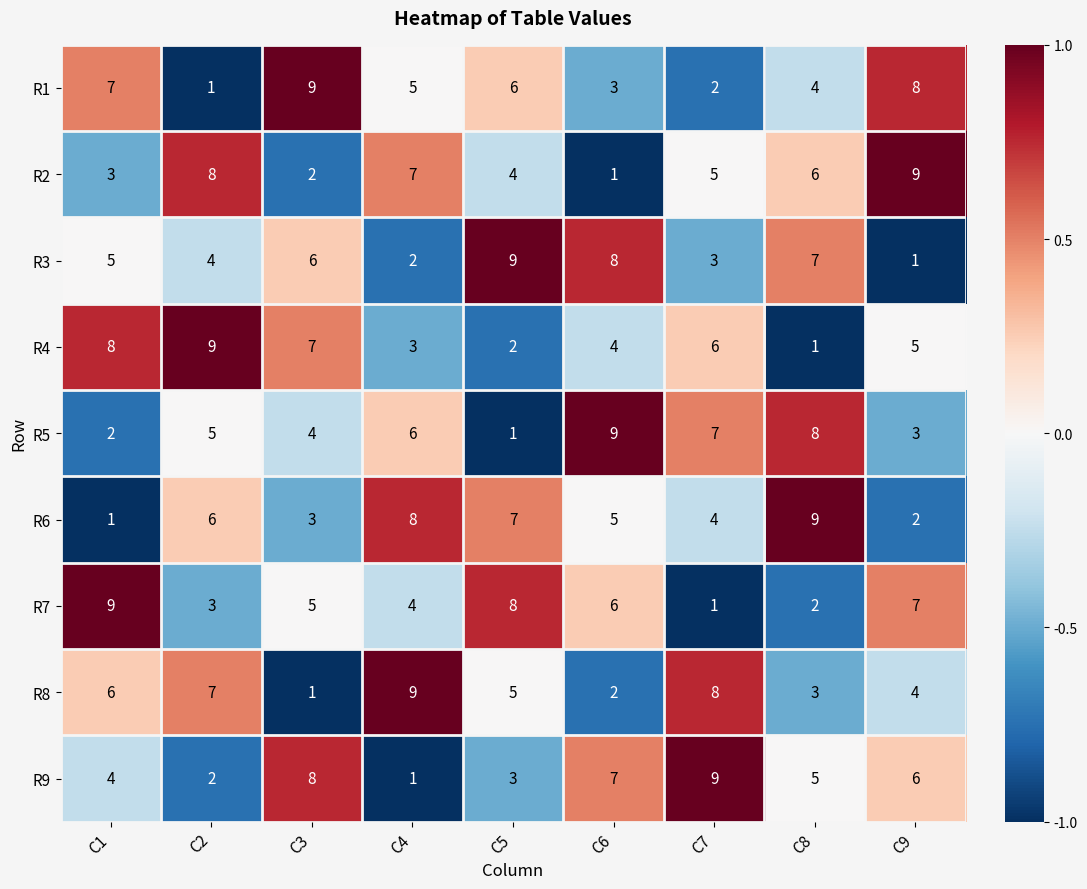

At which label does R6 reach its minimum?

C1